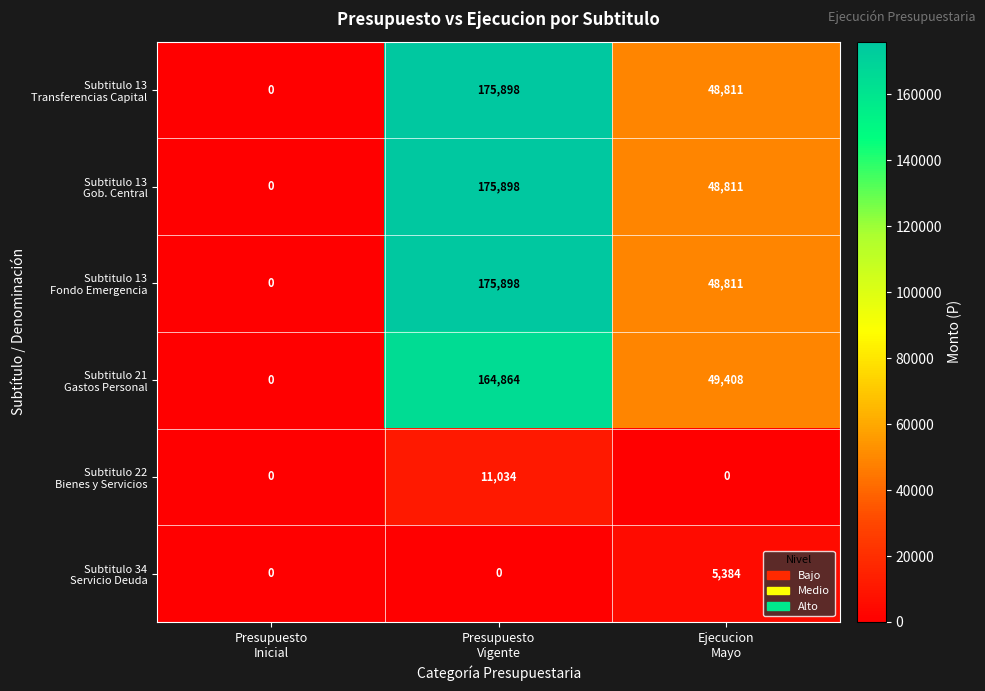

What is the greatest value displayed?

175898